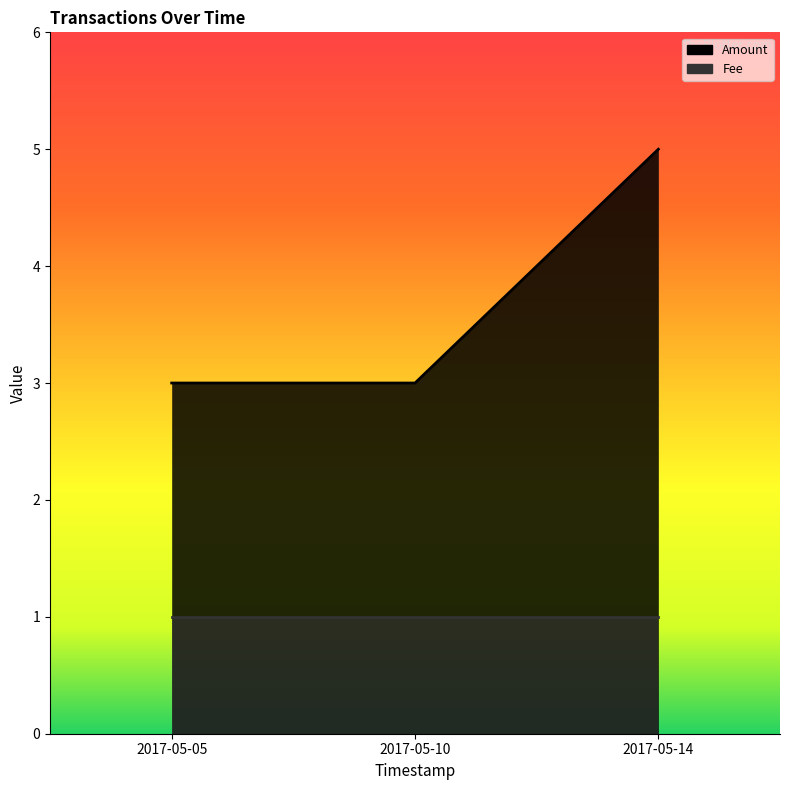

Where is Fee nearest to the value 1?

2017-05-14 02:08:39